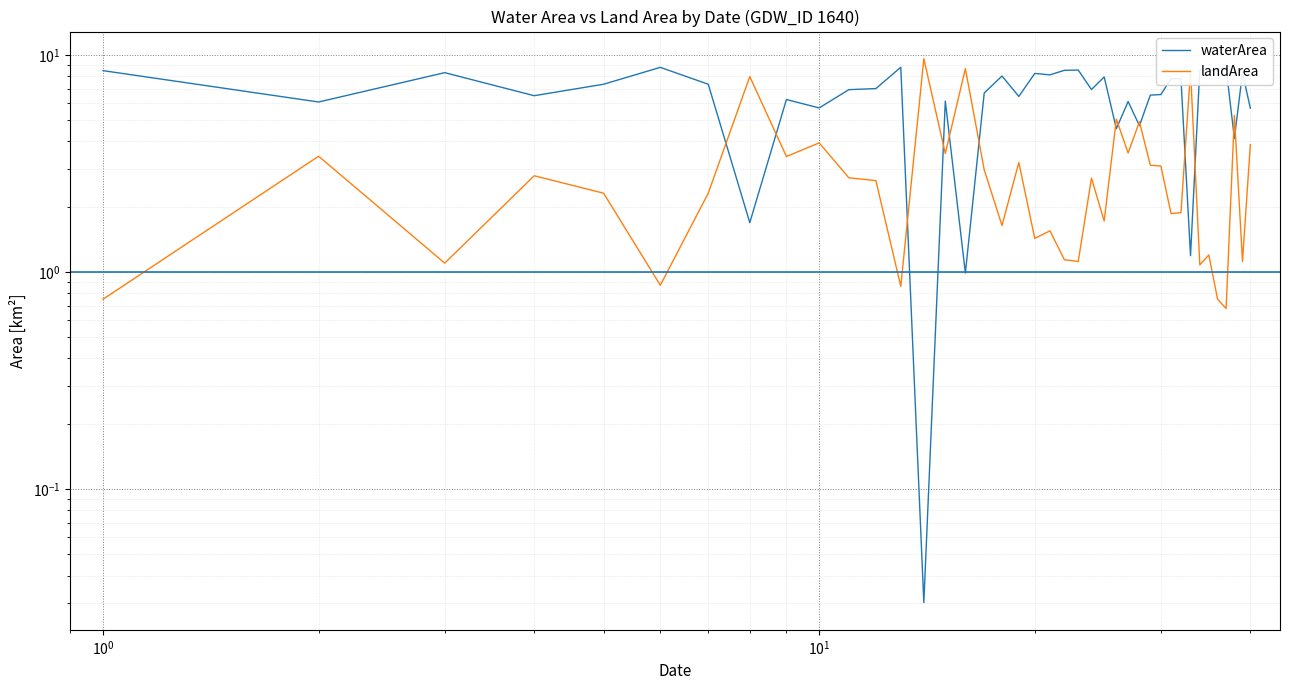

Is it true that waterArea equals 2.5 at 7?

False